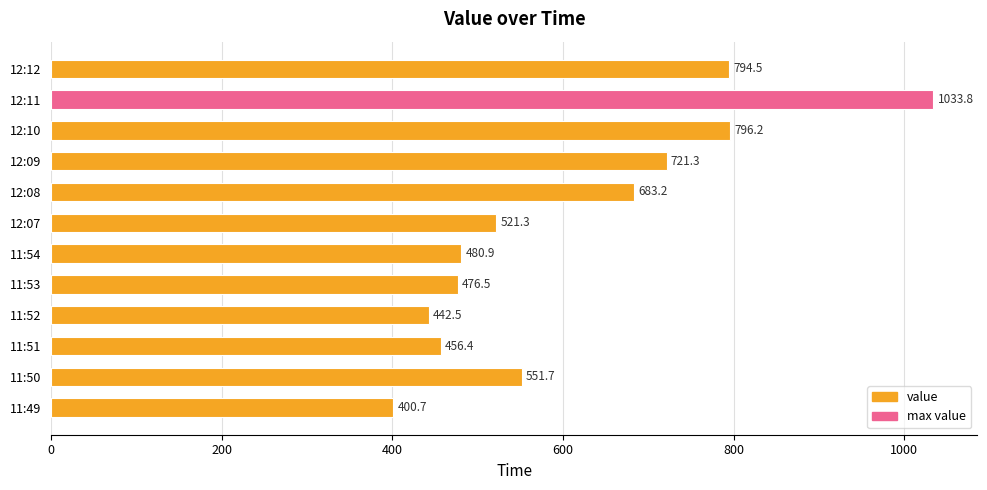

What is the greatest value displayed?

1033.8